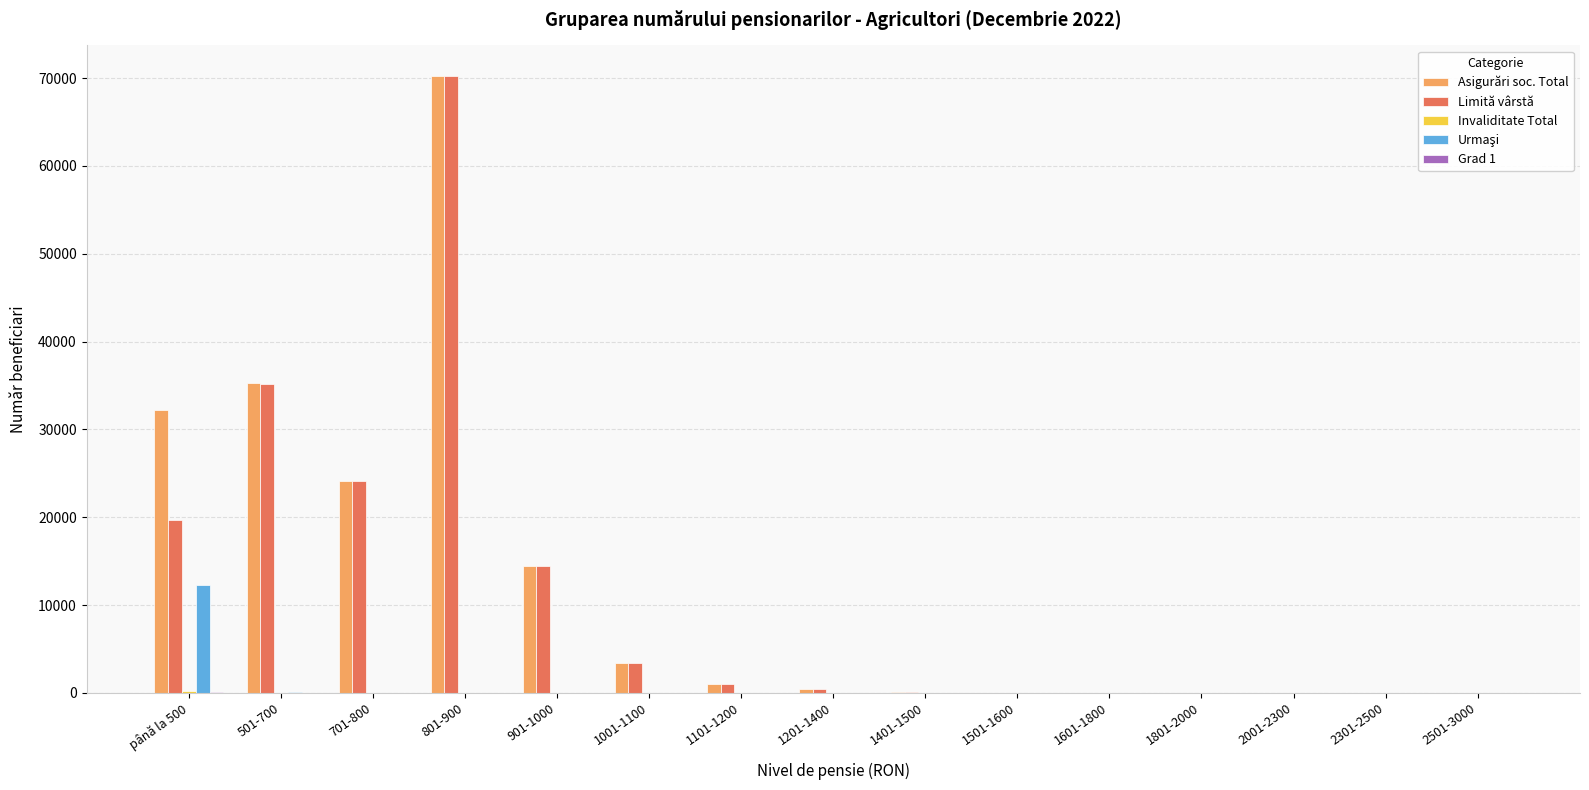

What is the greatest value displayed?

70217